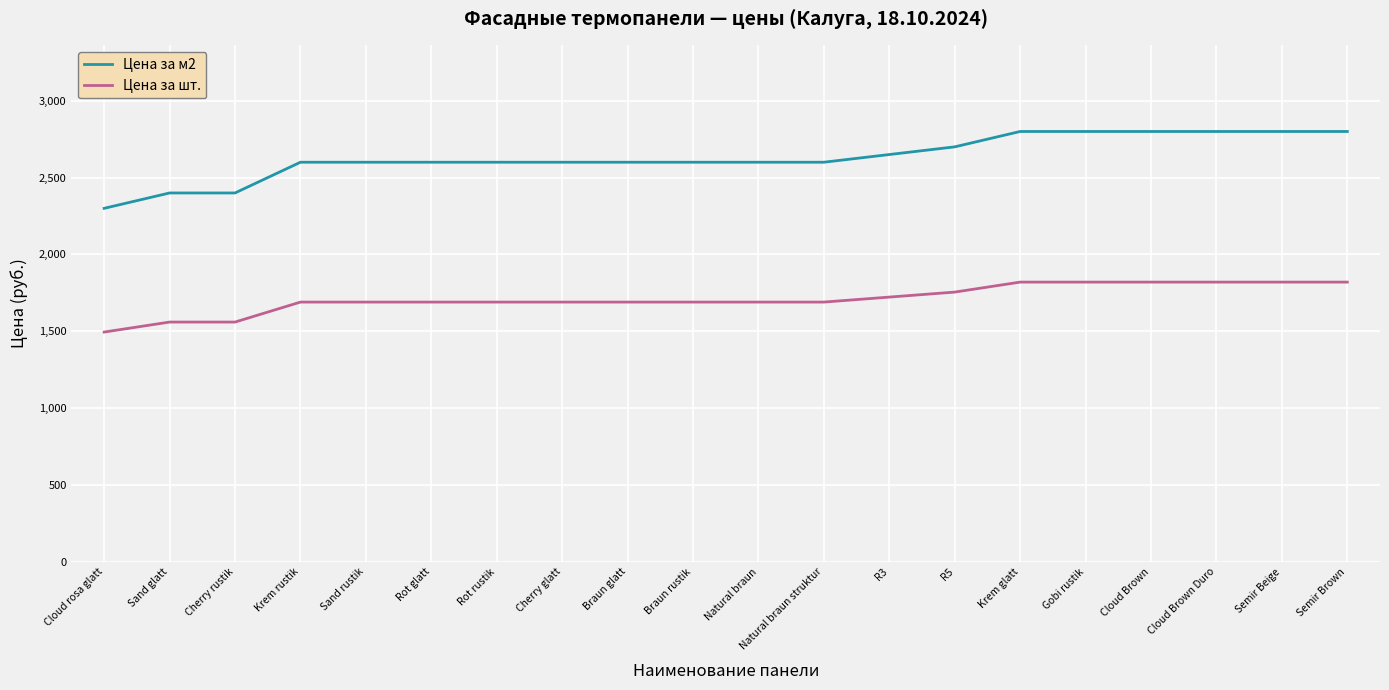

What position from the right is R5?

7